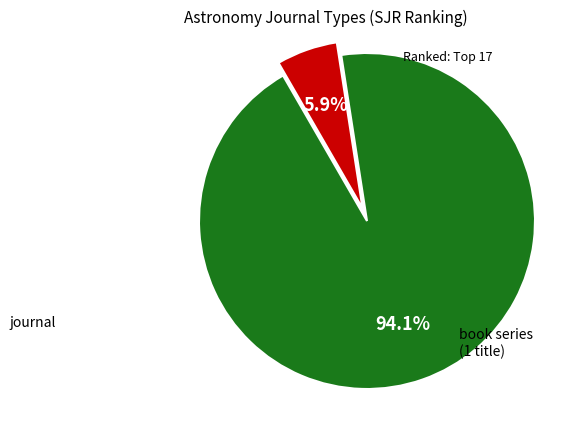

Is there a majority slice in this chart?

Yes